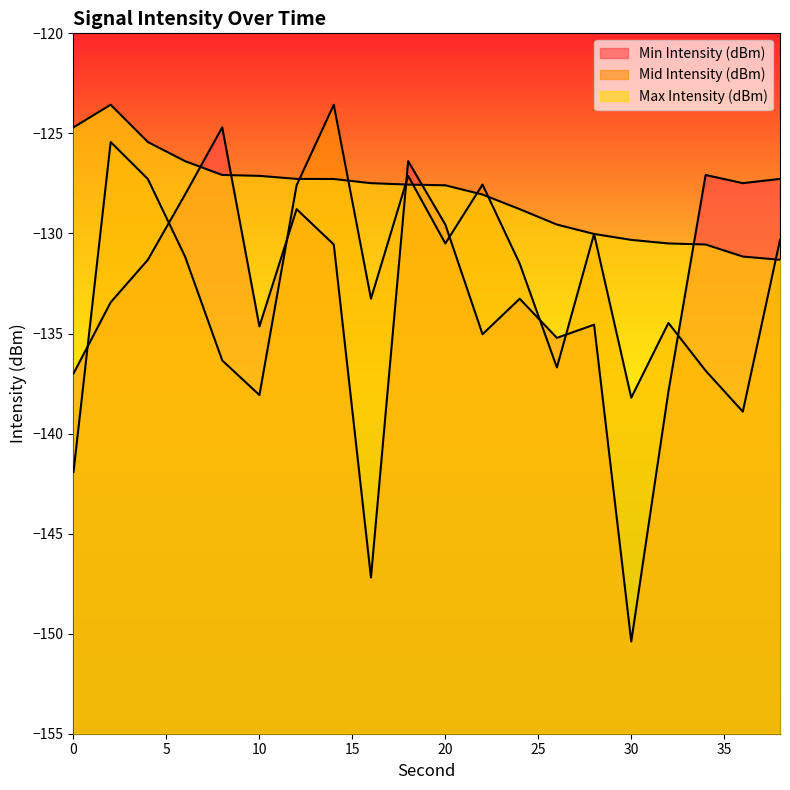

Is the value of Max Intensity (dBm) at 26 greater than the value of Mid Intensity (dBm) at 22?

No